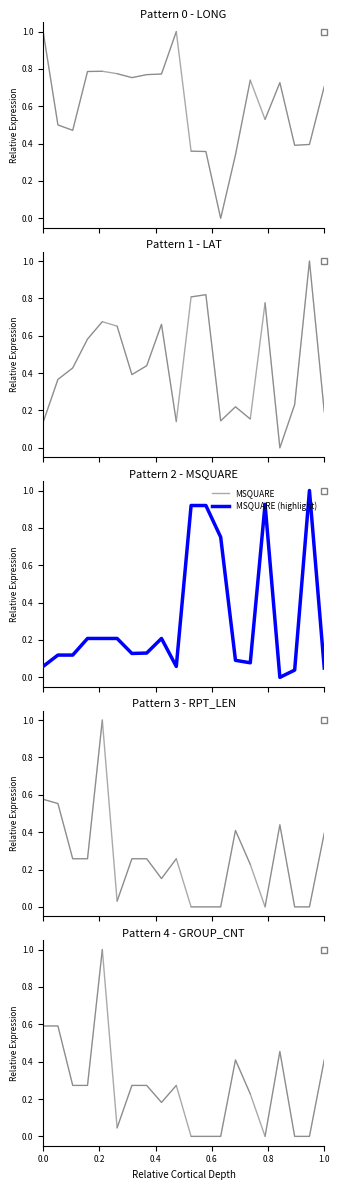

What is the sum of all LONG values?

12.2